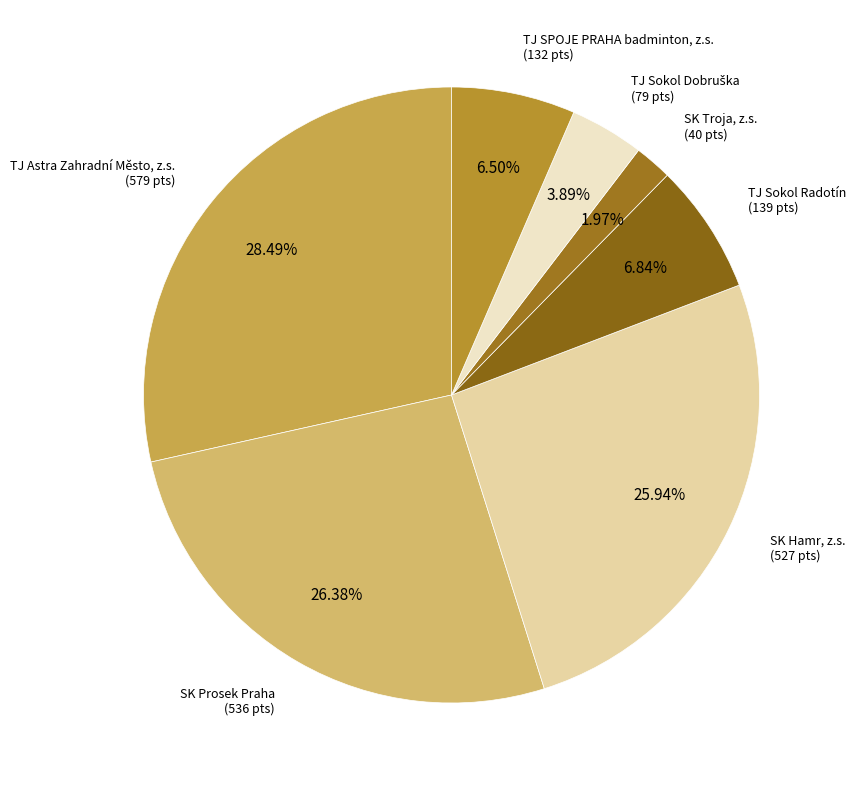

How many slices are in this pie chart?

7